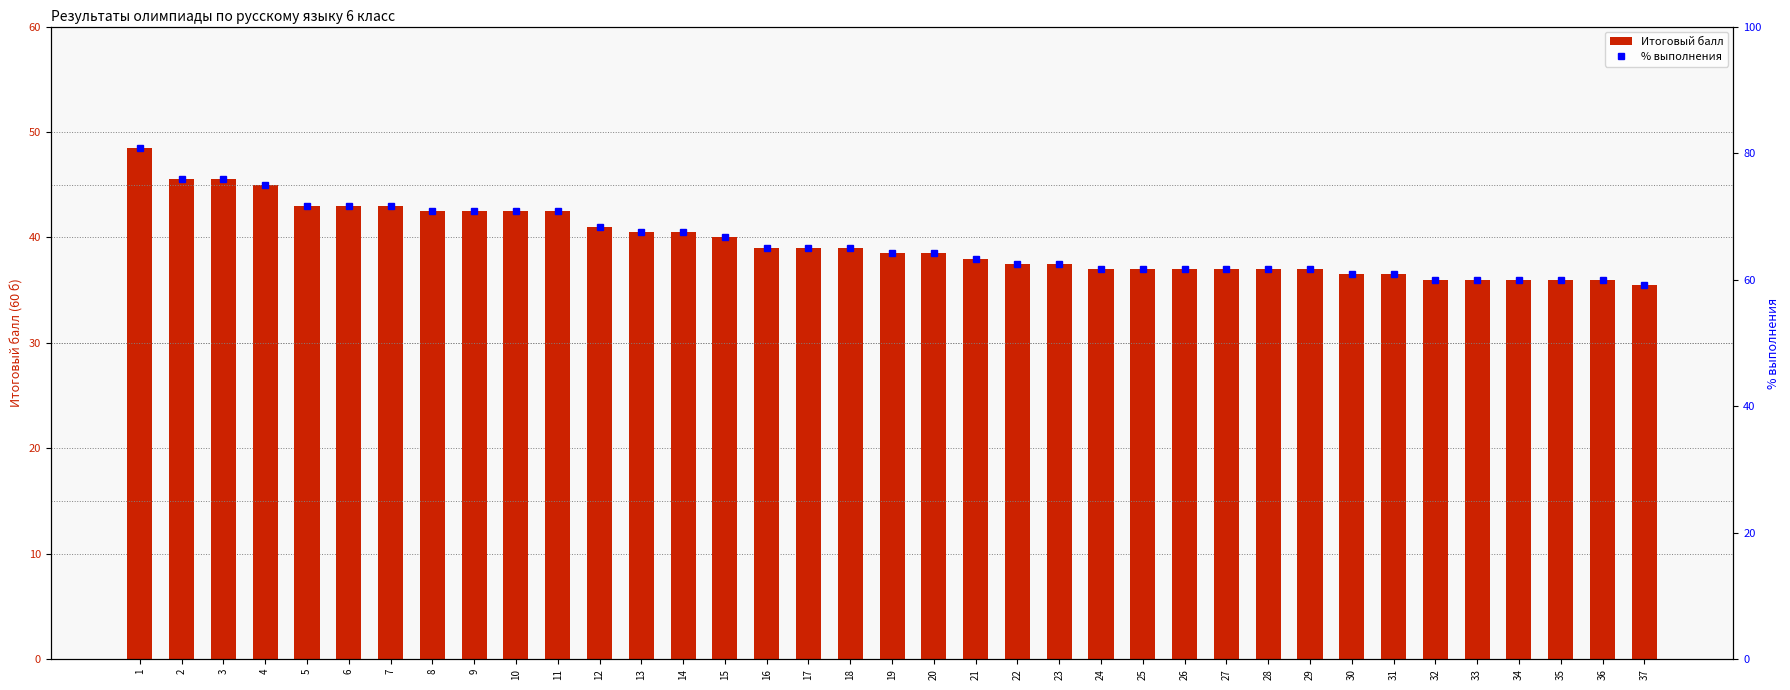

Reading right to left, extract all data points from this chart.

Итоговый балл: 37=35.5	36=36.0	35=36.0	34=36.0	33=36.0	32=36.0	31=36.5	30=36.5	29=37.0	28=37.0	27=37.0	26=37.0	25=37.0	24=37.0	23=37.5	22=37.5	21=38.0	20=38.5	19=38.5	18=39.0	17=39.0	16=39.0	15=40.0	14=40.5	13=40.5	12=41.0	11=42.5	10=42.5	9=42.5	8=42.5	7=43.0	6=43.0	5=43.0	4=45.0	3=45.5	2=45.5	1=48.5
% выполнения: 37=59.2	36=60.0	35=60.0	34=60.0	33=60.0	32=60.0	31=60.8	30=60.8	29=61.7	28=61.7	27=61.7	26=61.7	25=61.7	24=61.7	23=62.5	22=62.5	21=63.3	20=64.2	19=64.2	18=65.0	17=65.0	16=65.0	15=66.7	14=67.5	13=67.5	12=68.3	11=70.8	10=70.8	9=70.8	8=70.8	7=71.7	6=71.7	5=71.7	4=75.0	3=75.8	2=75.8	1=80.8